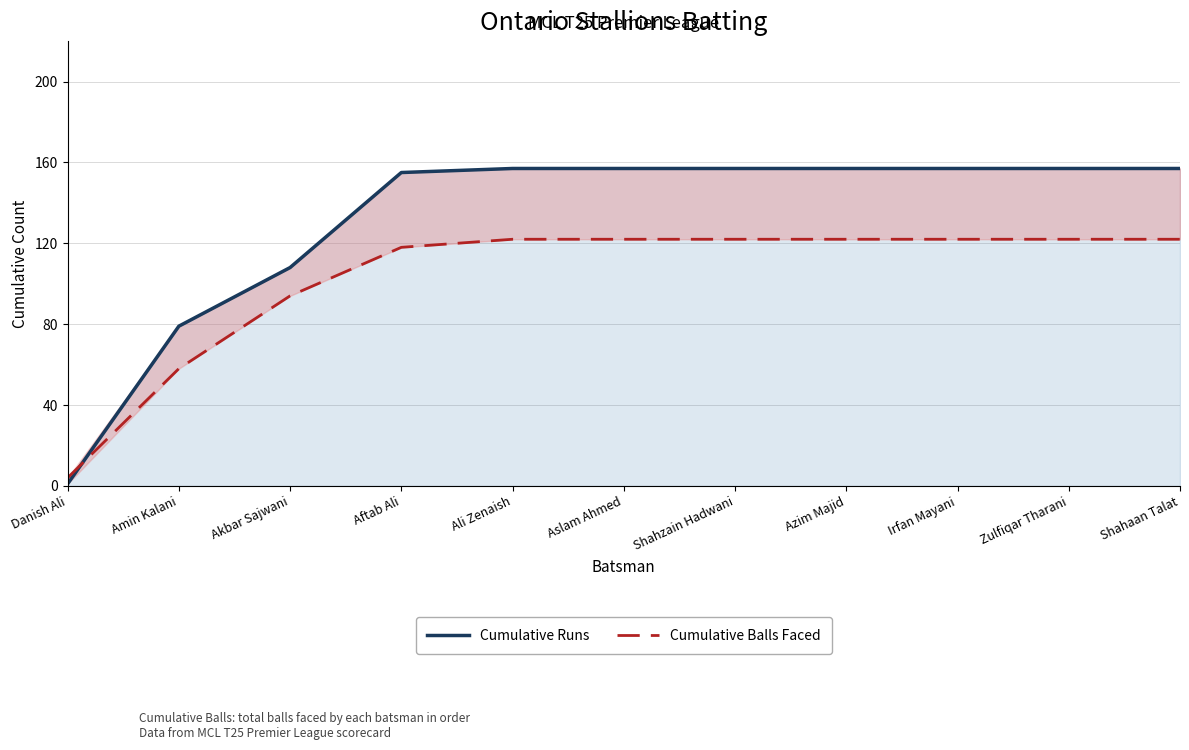

The value of Cumulative Runs at Shahaan Talat is 278. True or false?

False